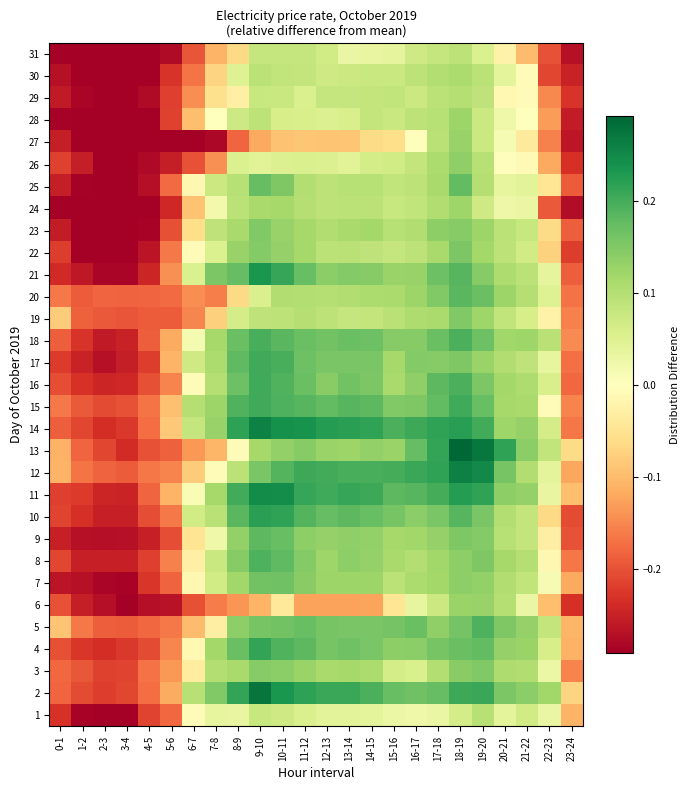

How many categories are shown in the chart?

24